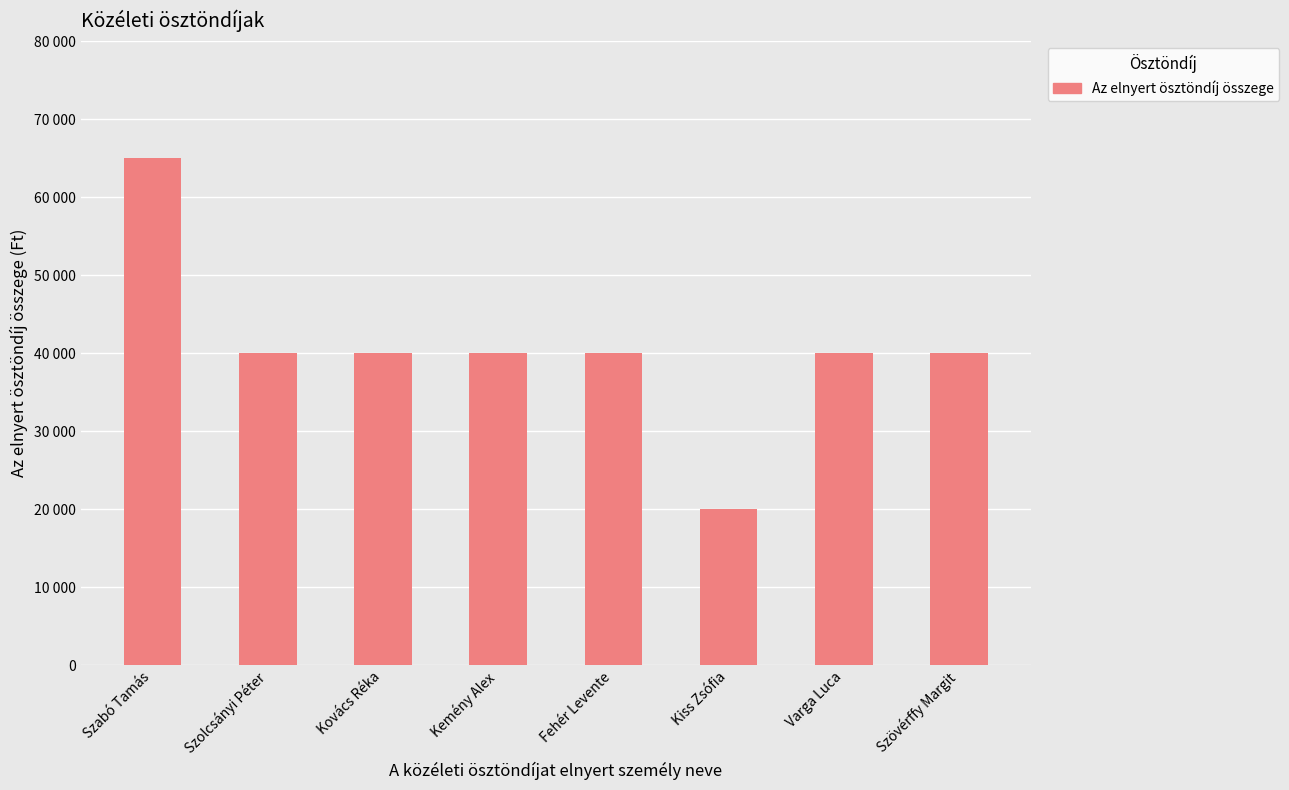

Which has a higher value, Kovács Réka or Kiss Zsófia?

Kovács Réka